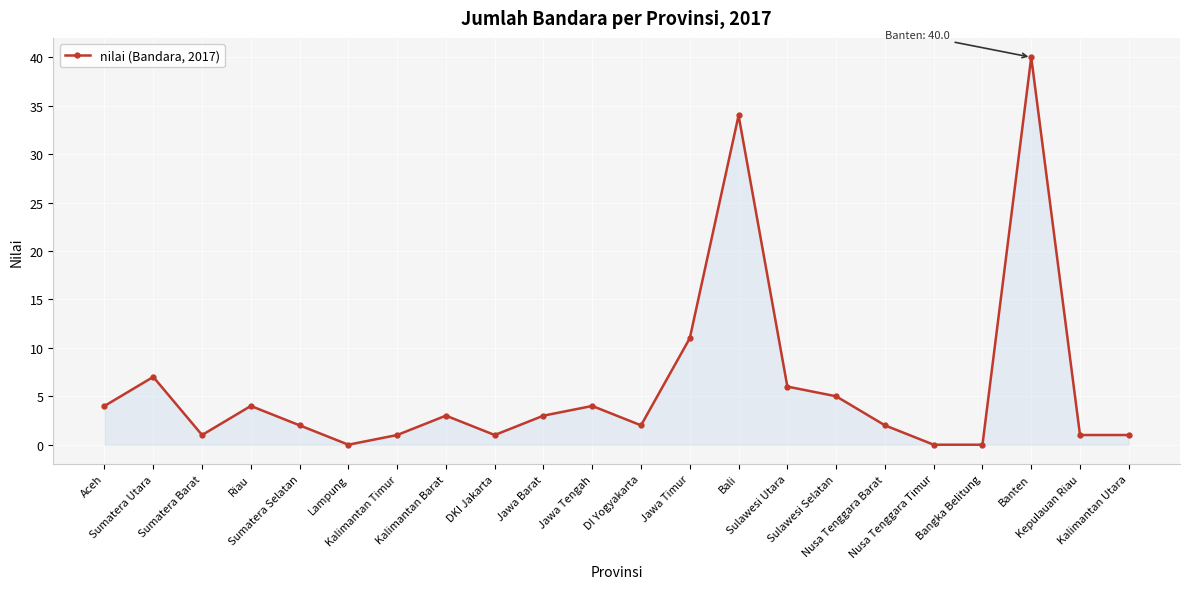

True or false: the data shows 0 at Bangka Belitung.

True